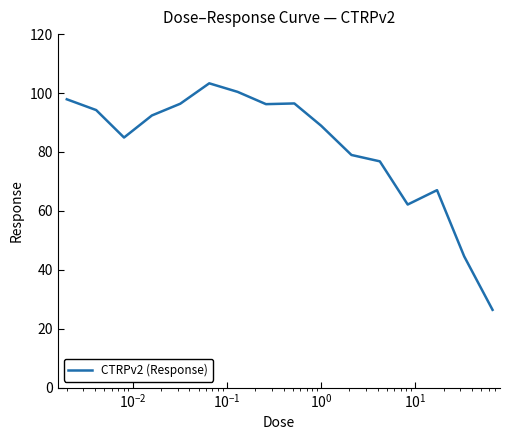

What is the maximum value shown in the chart?

103.3